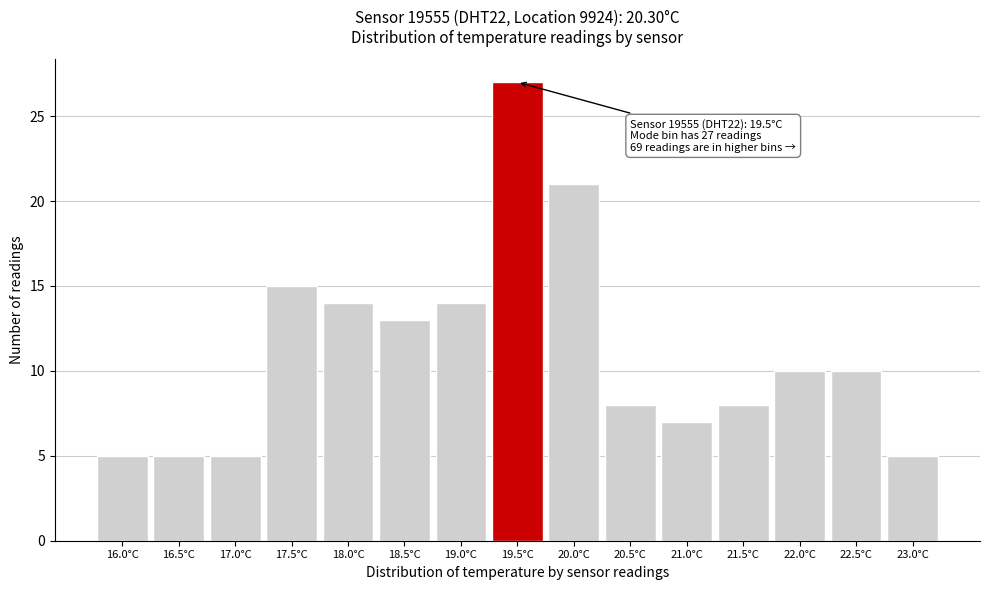

Reading left to right, what are all the values shown in this chart?

5	5	5	15	14	13	14	27	21	8	7	8	10	10	5